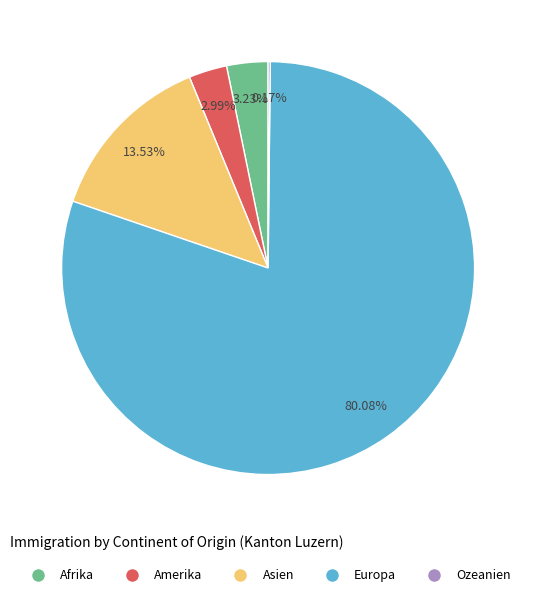

Which slice is the largest?

Europa